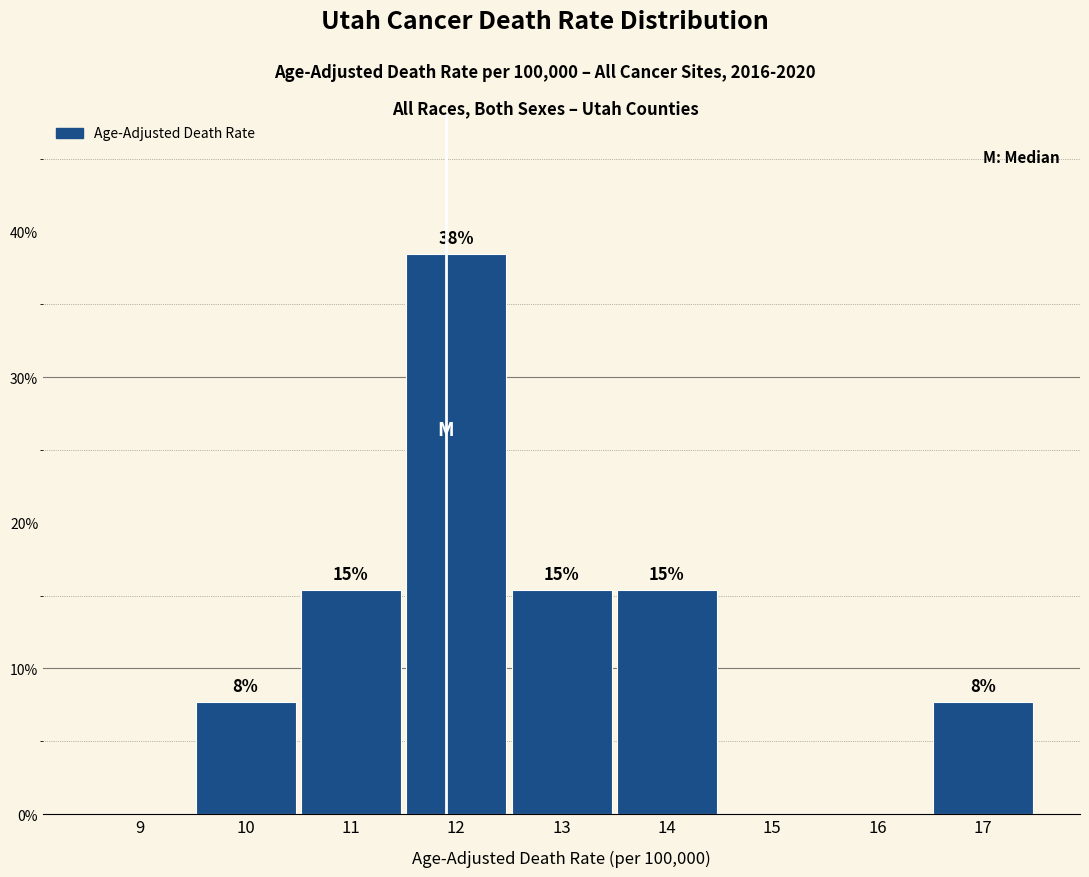

Are the bars horizontal?

No